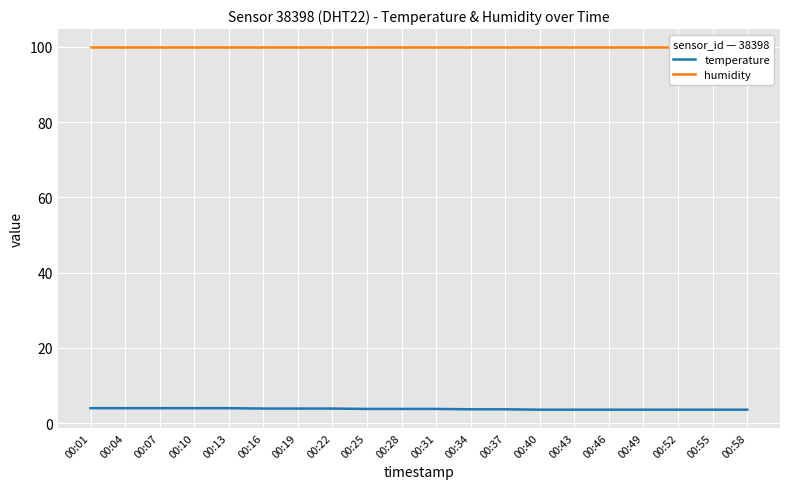

True or false: temperature and humidity intersect in this chart.

False